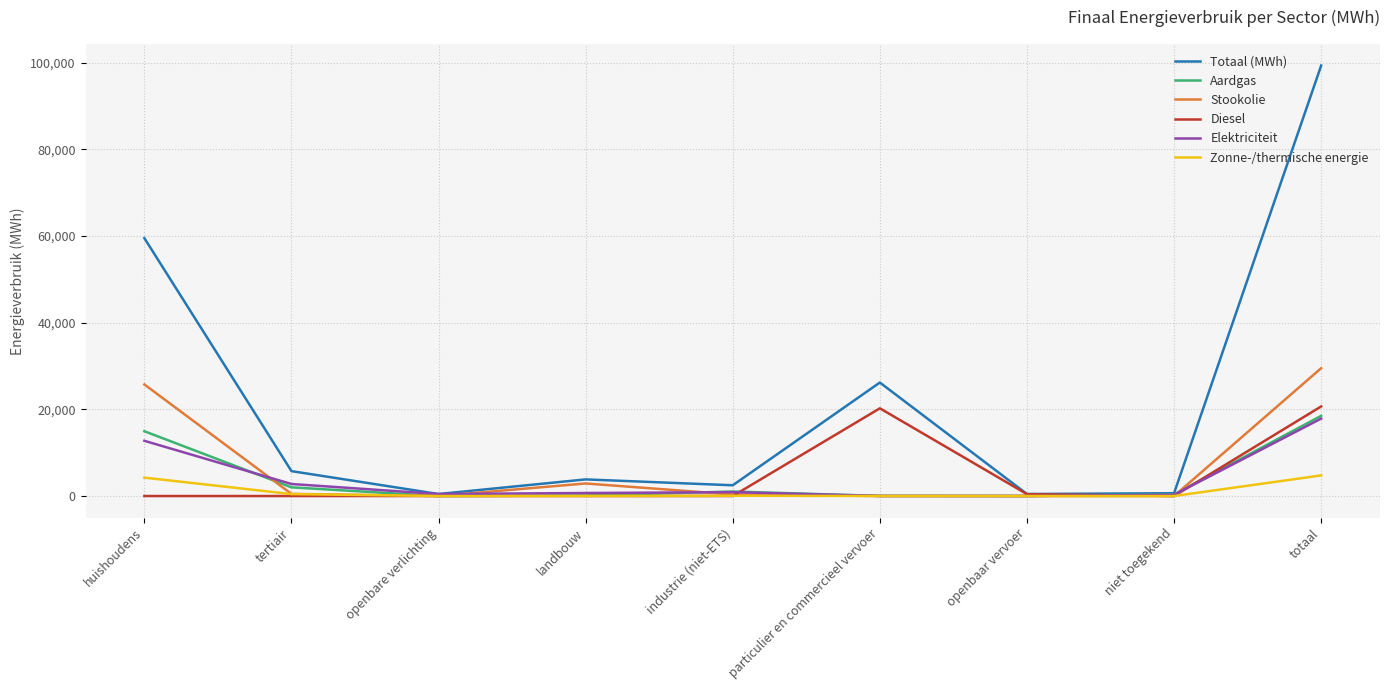

Where does the Aardgas series first go above 364?

huishoudens